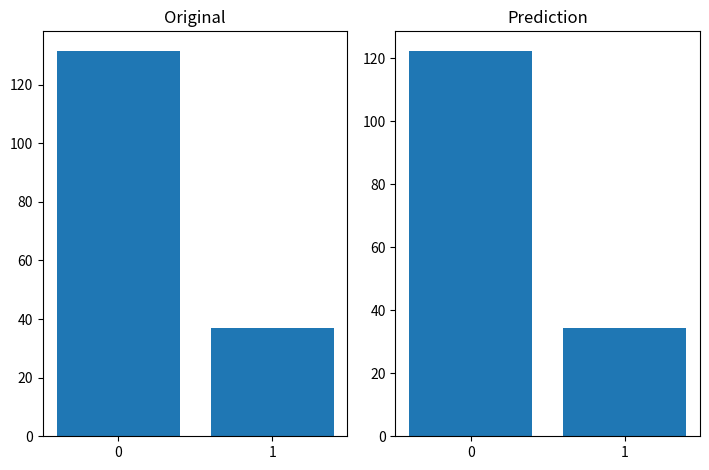

Are the bars horizontal?

No